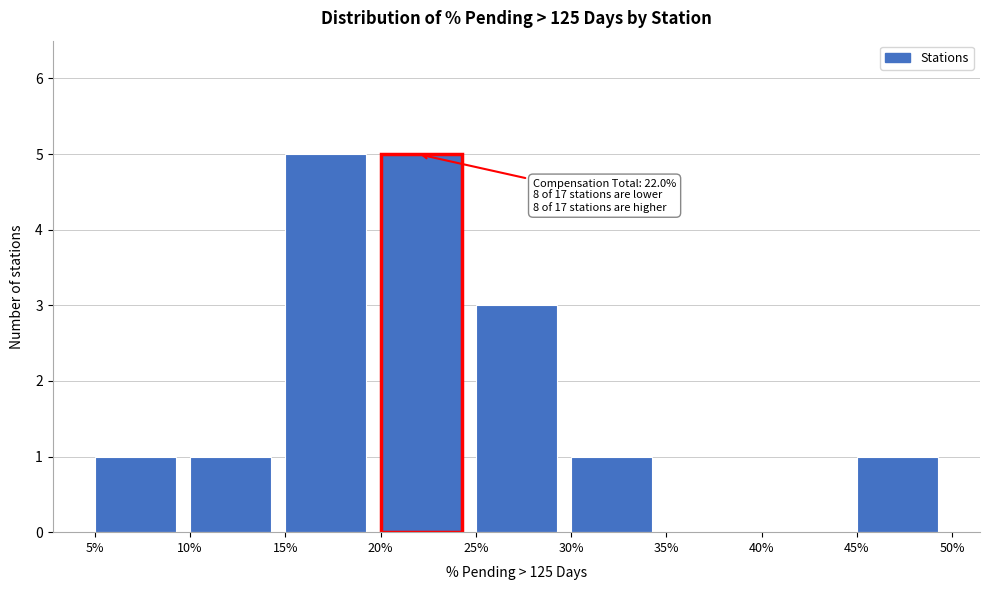

Reading right to left, transcribe all the data shown in this chart.

45%=1	40%=0	35%=0	30%=1	25%=3	20%=5	15%=5	10%=1	5%=1